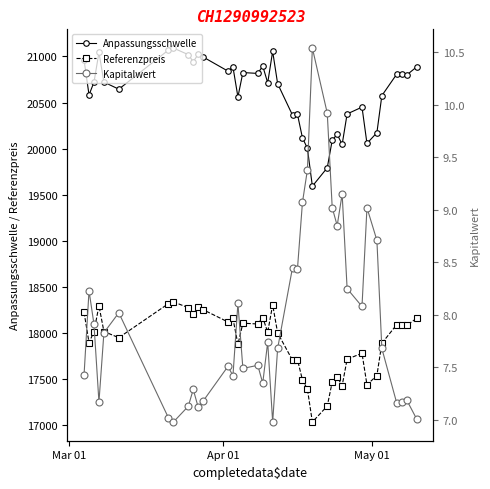

True or false: Referenzpreis and Anpassungsschwelle cross at least once.

False